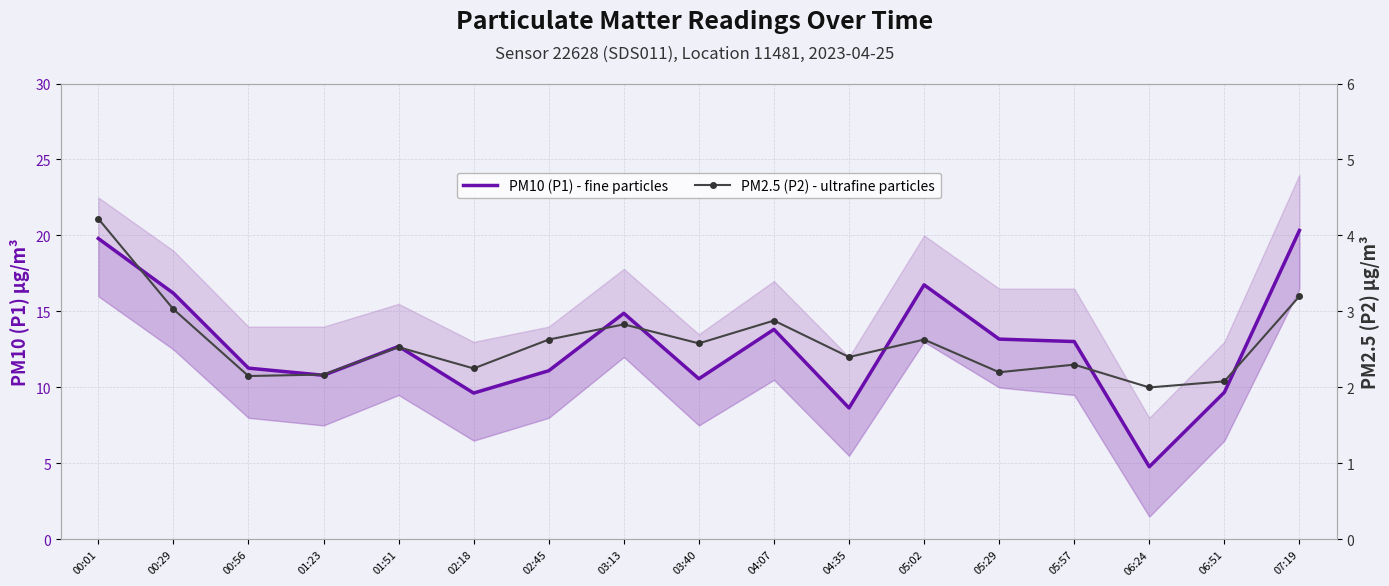

What is the difference between the maximum and second lowest values in the PM2.5 (P2) - ultrafine particles series?

2.1